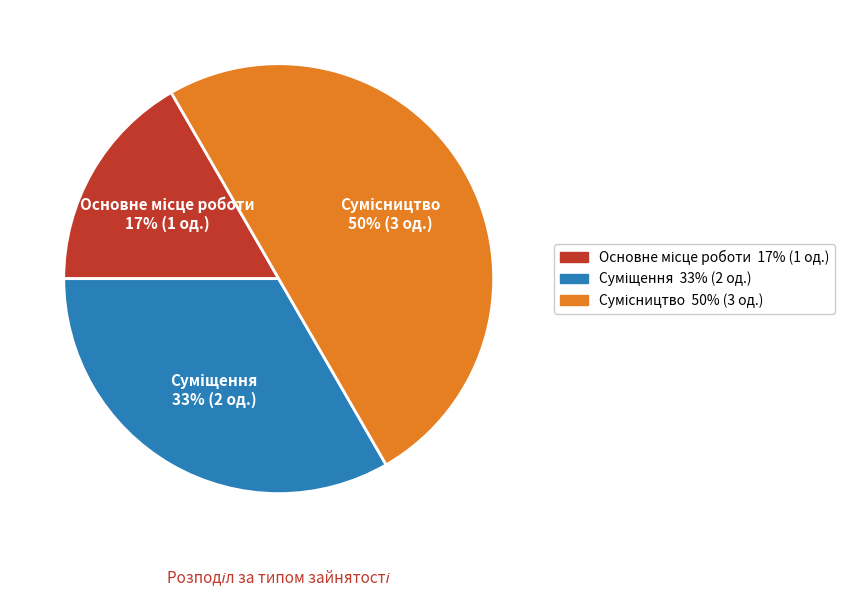

To the nearest percent, what is the average slice percentage?

33%